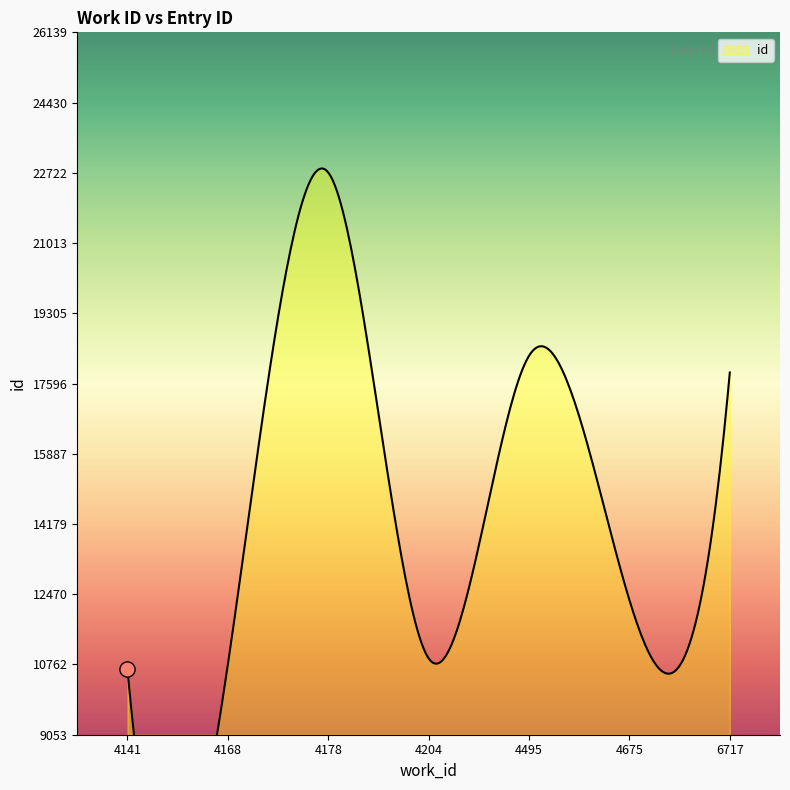

Which has a higher value, 6717 or 4495?

4495